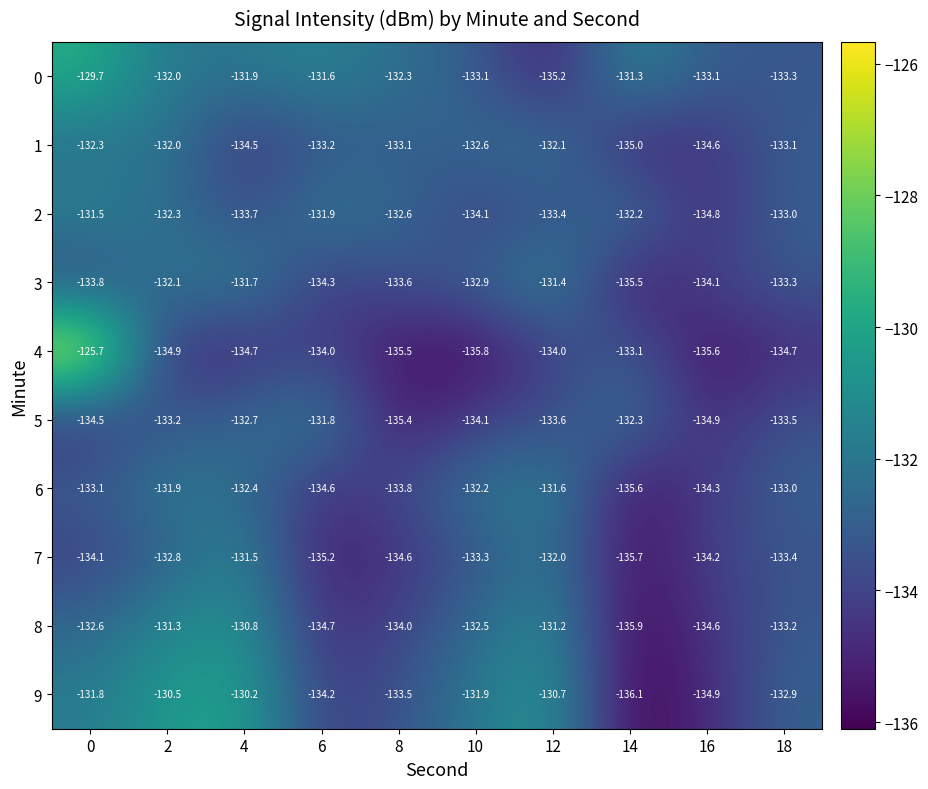

How many data points in 0 are less than -132?

5